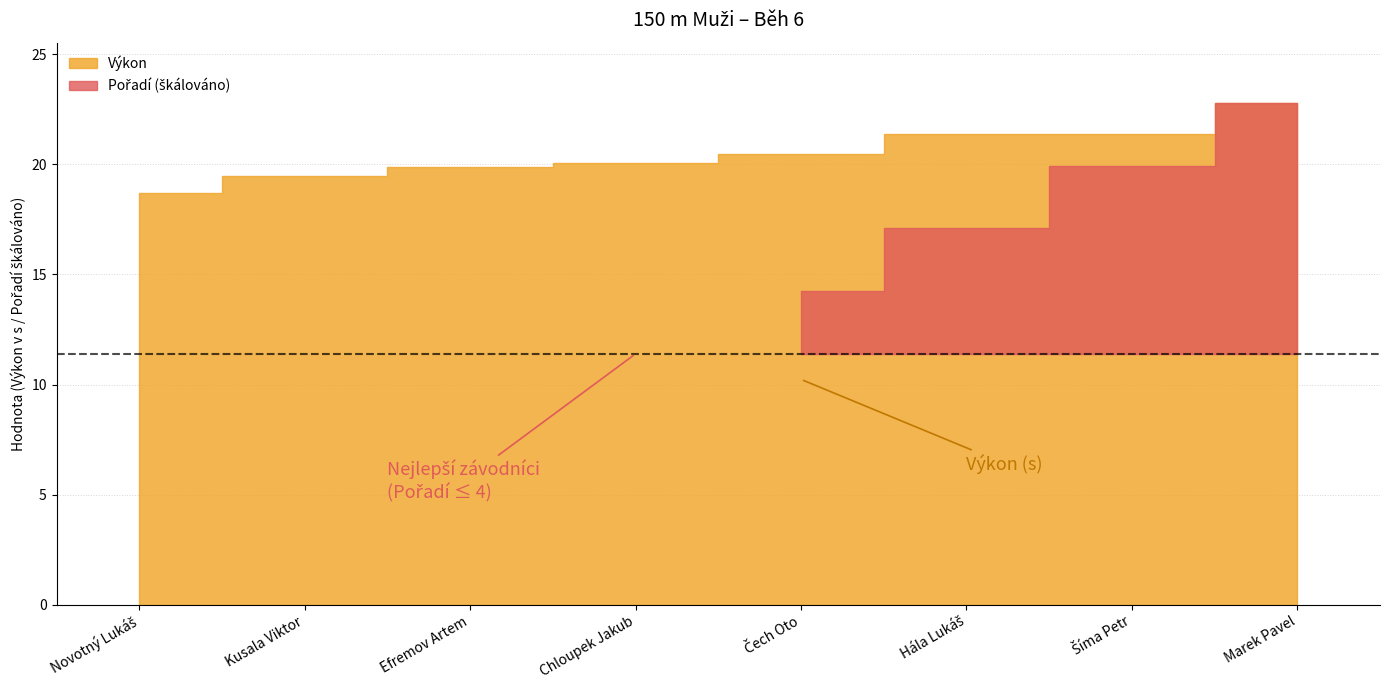

True or false: Pořadí has a value of 3.0 at Efremov Artem.

True